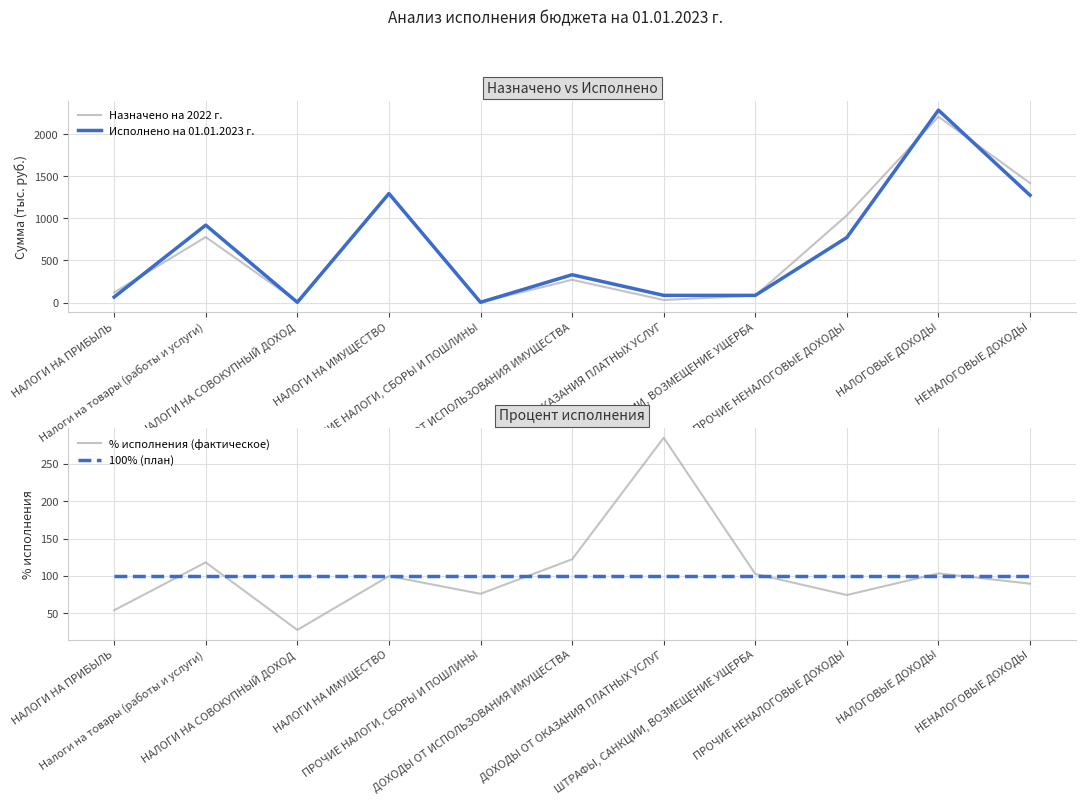

True or false: Исполнено на 01.01.2023 г. and 100% (план) cross at least once.

True